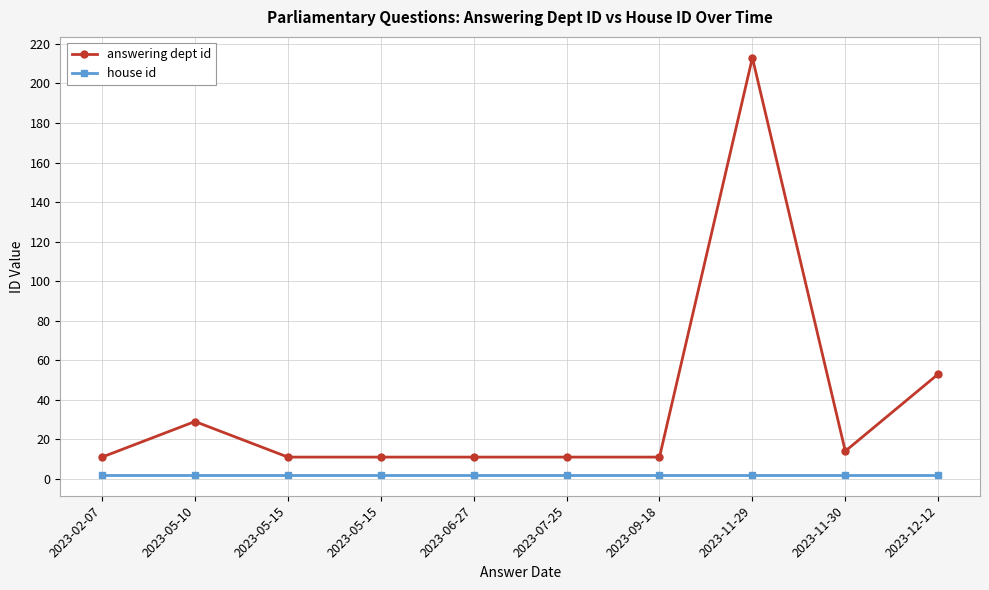

Reading left to right, extract all data points from this chart.

answering dept id: 2023-02-07=11	2023-05-10=29	2023-05-15=11	2023-05-15=11	2023-06-27=11	2023-07-25=11	2023-09-18=11	2023-11-29=213	2023-11-30=14	2023-12-12=53
house id: 2023-02-07=2	2023-05-10=2	2023-05-15=2	2023-05-15=2	2023-06-27=2	2023-07-25=2	2023-09-18=2	2023-11-29=2	2023-11-30=2	2023-12-12=2